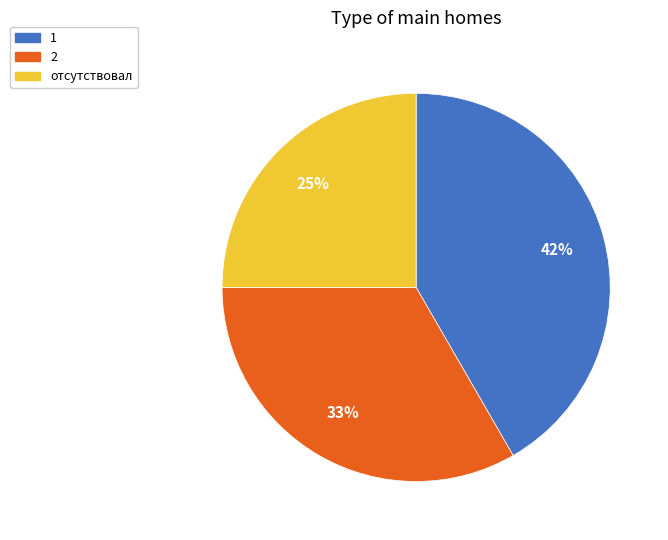

Between 1 and отсутствовал, which is larger?

1